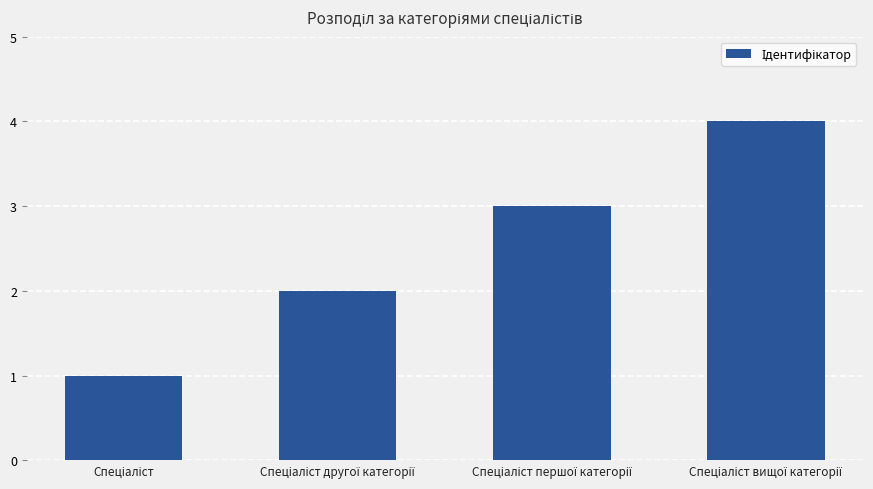

What is the sum of all values?

10